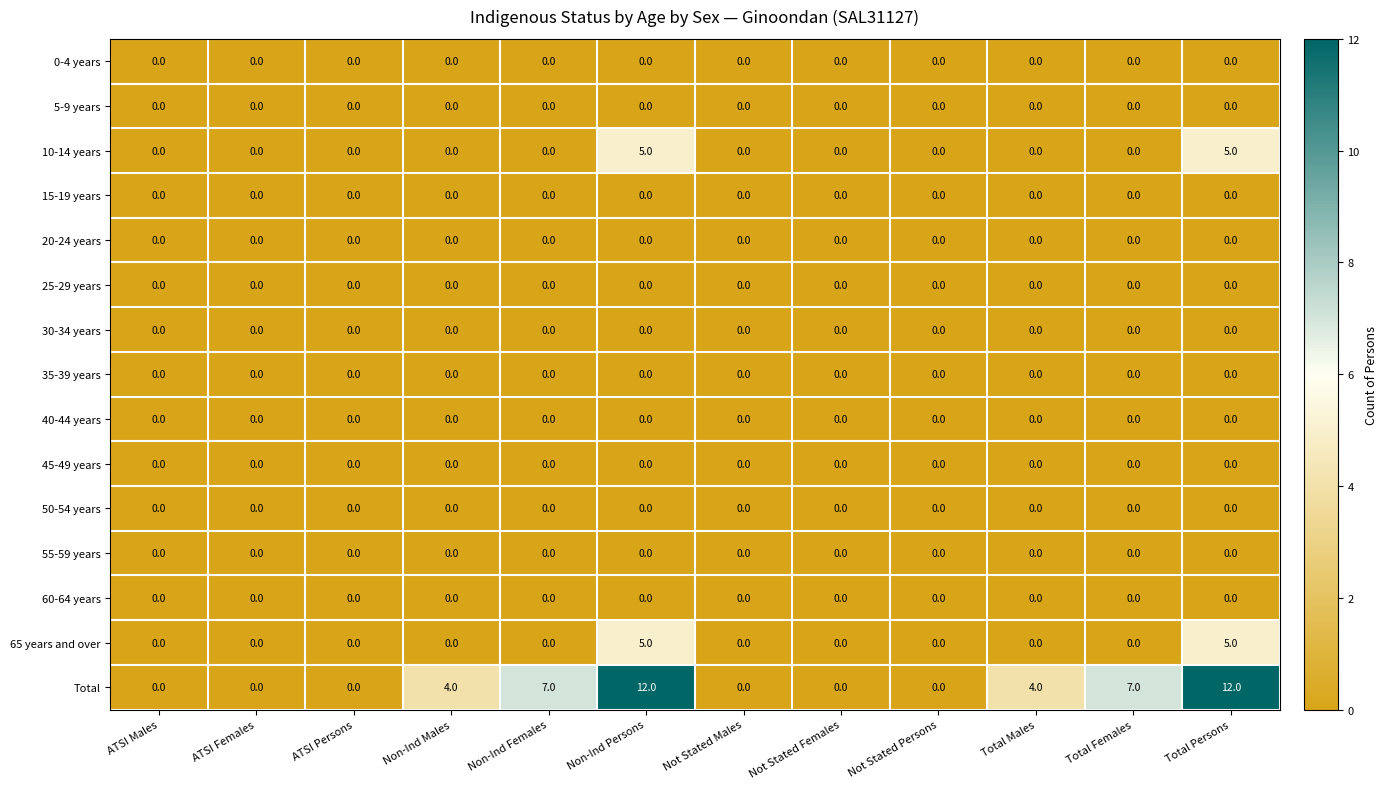

How many data points does each series have?

12